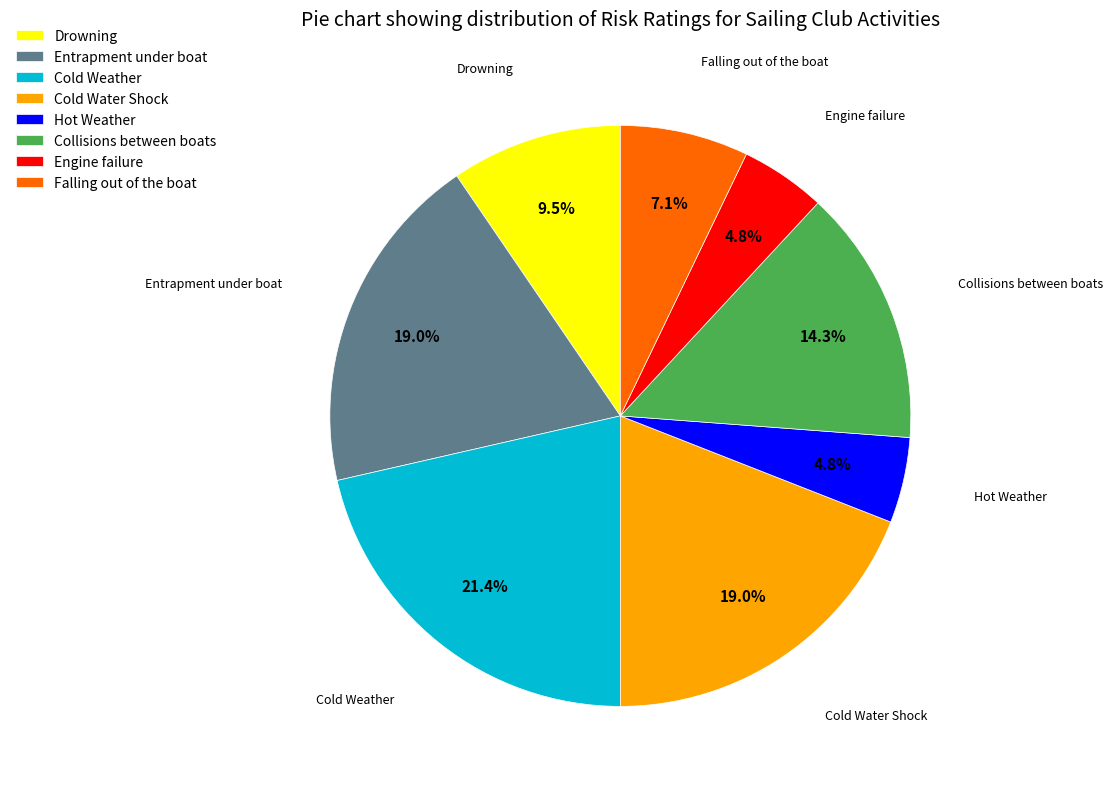

To the nearest percent, what percentage of the pie is Cold Water Shock?

19%